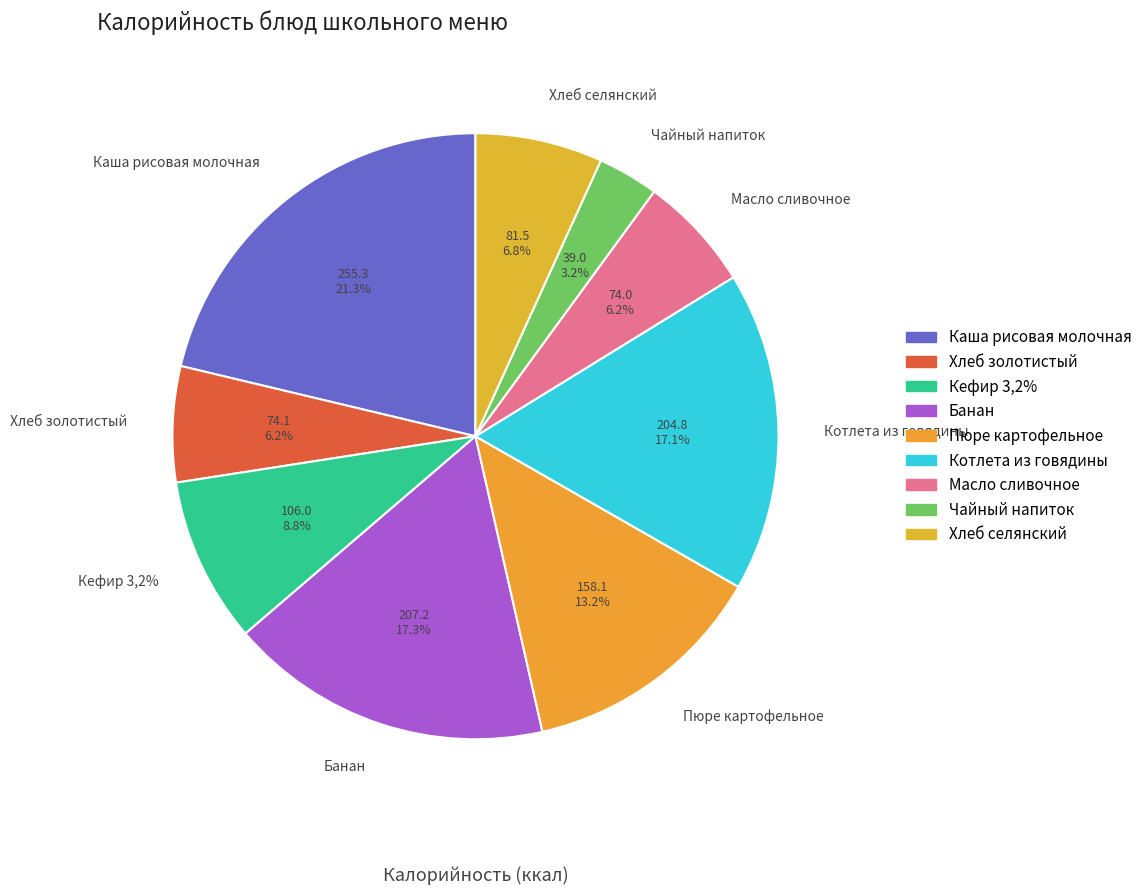

What percentage is the Масло сливочное slice, to the nearest percent?

6%